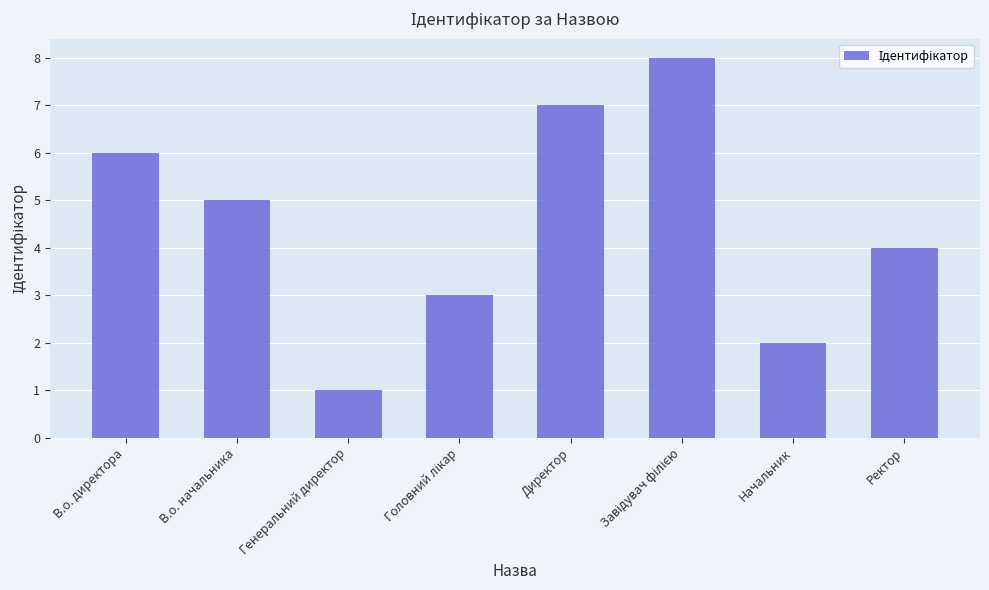

What position from the left is Ректор?

8